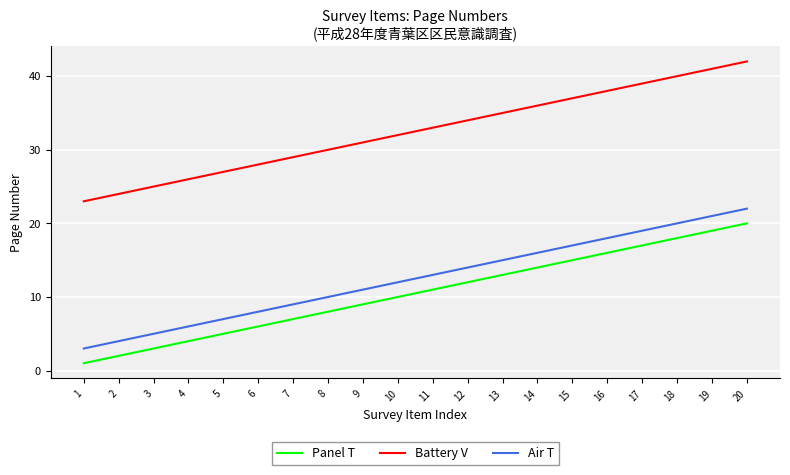

True or false: Panel T and Battery V cross at least once.

False